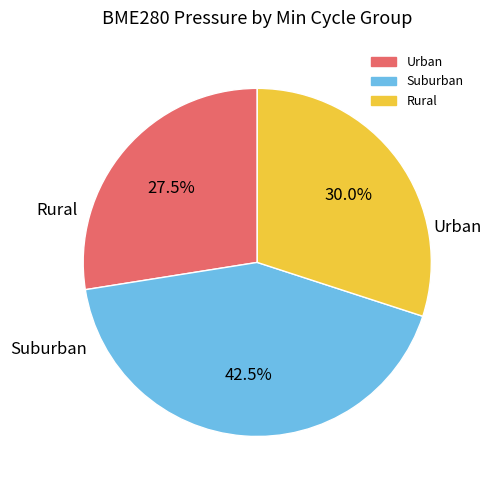

Is there any slice that represents more than half of the pie?

No